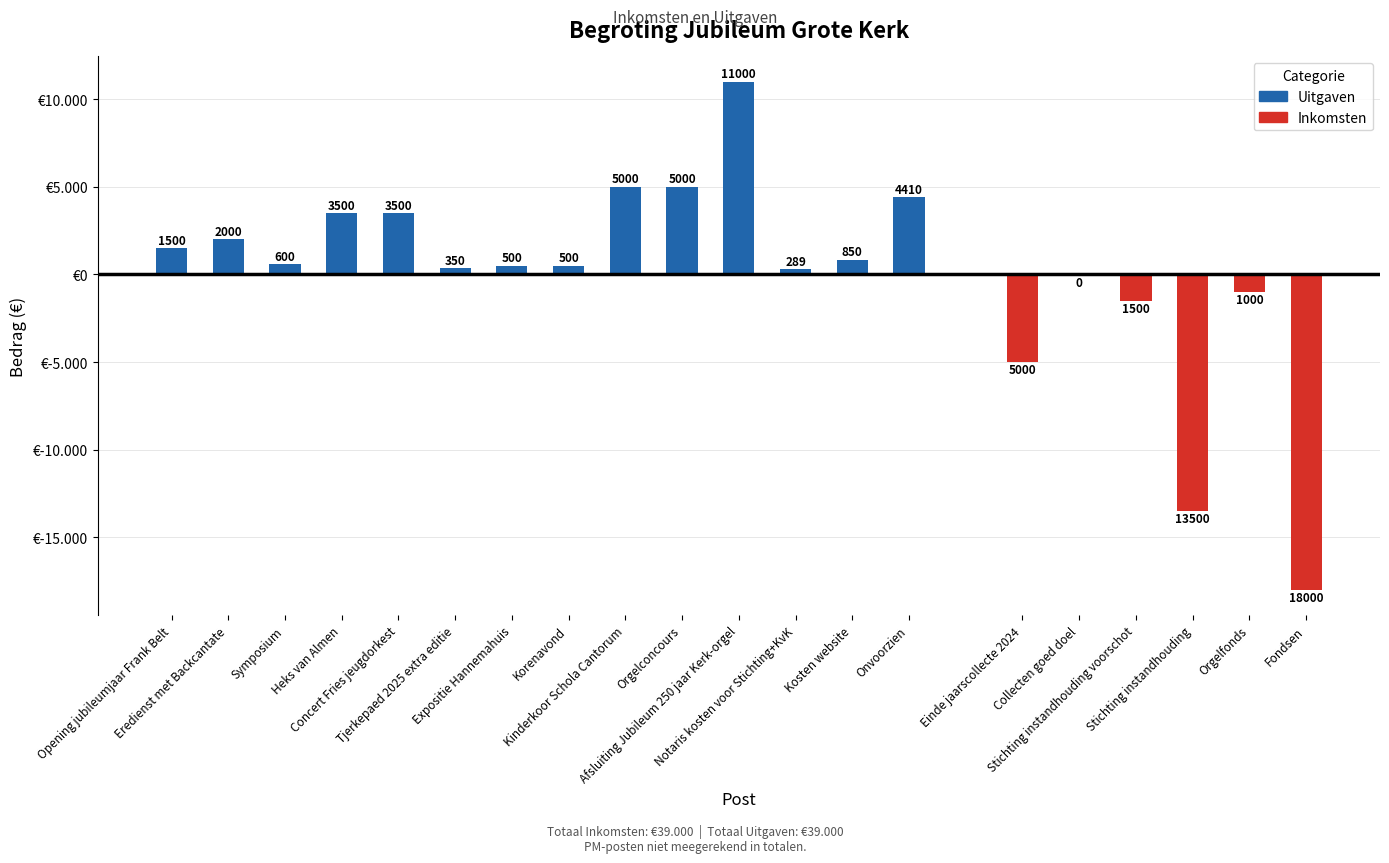

Is it true that the value at Expositie Hannemahuis is 101.6?

False